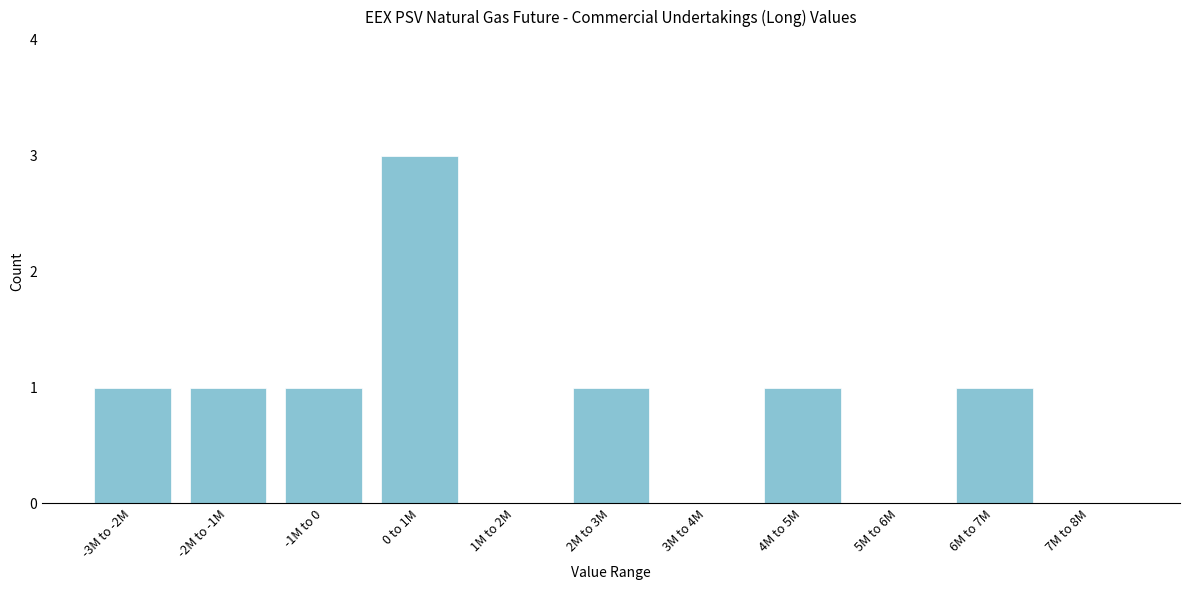

Reading right to left, what are all the values shown in this chart?

7M to 8M=0	6M to 7M=1	5M to 6M=0	4M to 5M=1	3M to 4M=0	2M to 3M=1	1M to 2M=0	0 to 1M=3	-1M to 0=1	-2M to -1M=1	-3M to -2M=1